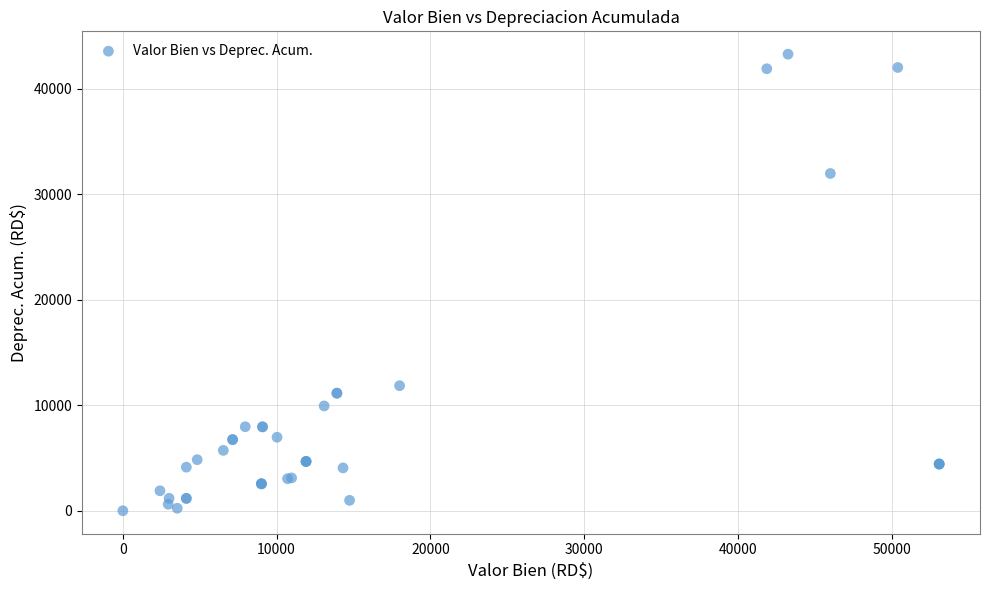

What Y value in the scatter plot is closest to 21633?

11849.3